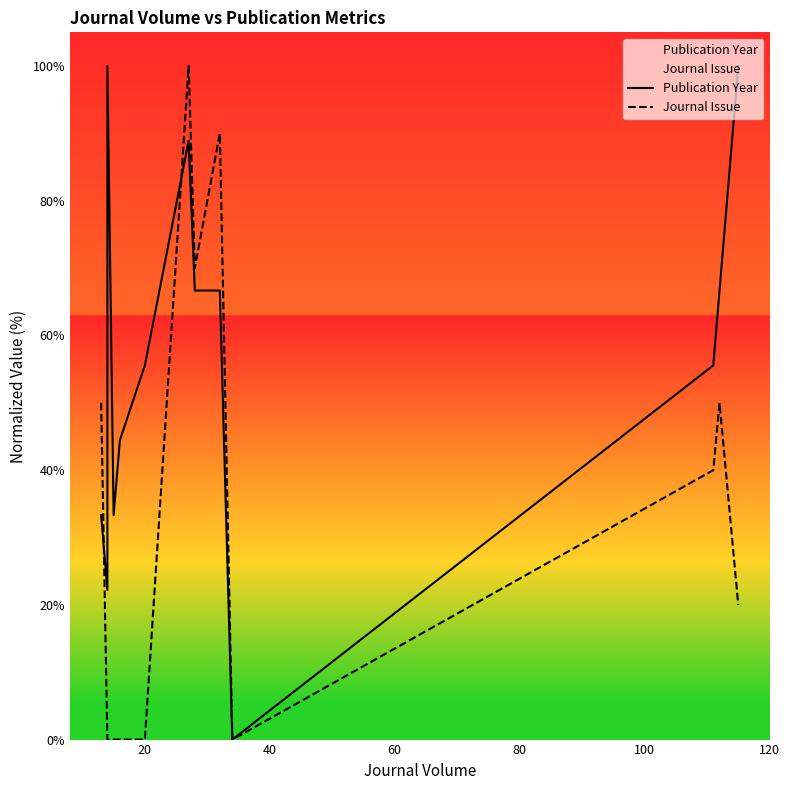

What is the average value of the Journal Issue series?

33.6